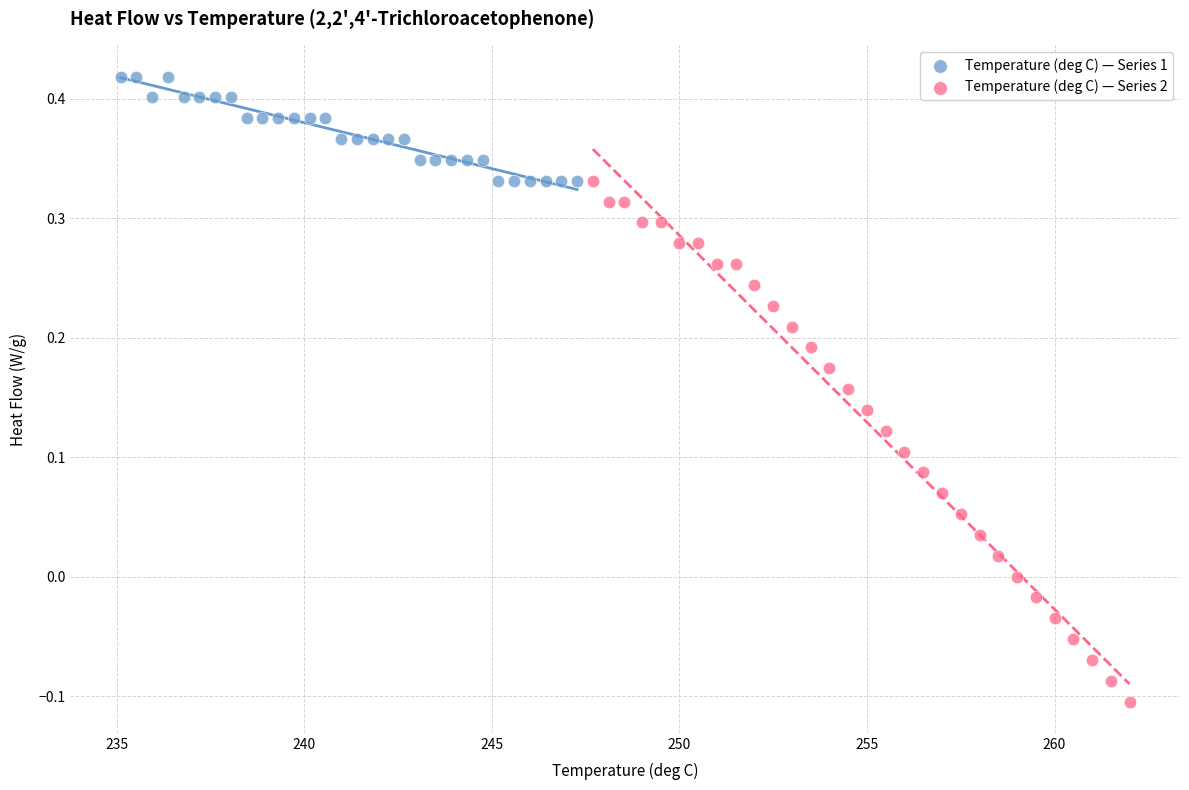

Which series contains the lowest Y value?

Temperature (deg C) — Series 2